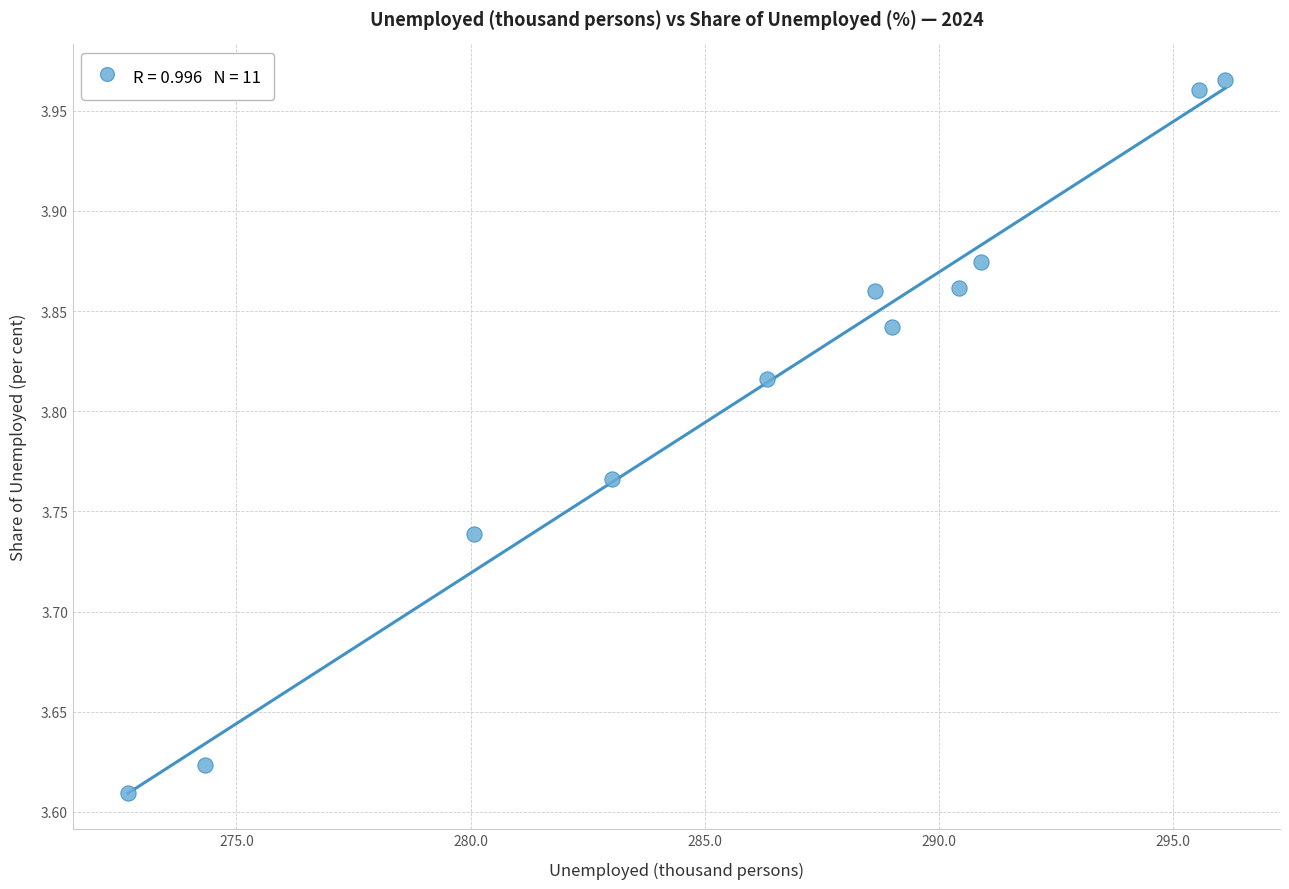

What is the range of Y values (max minus min)?

0.4